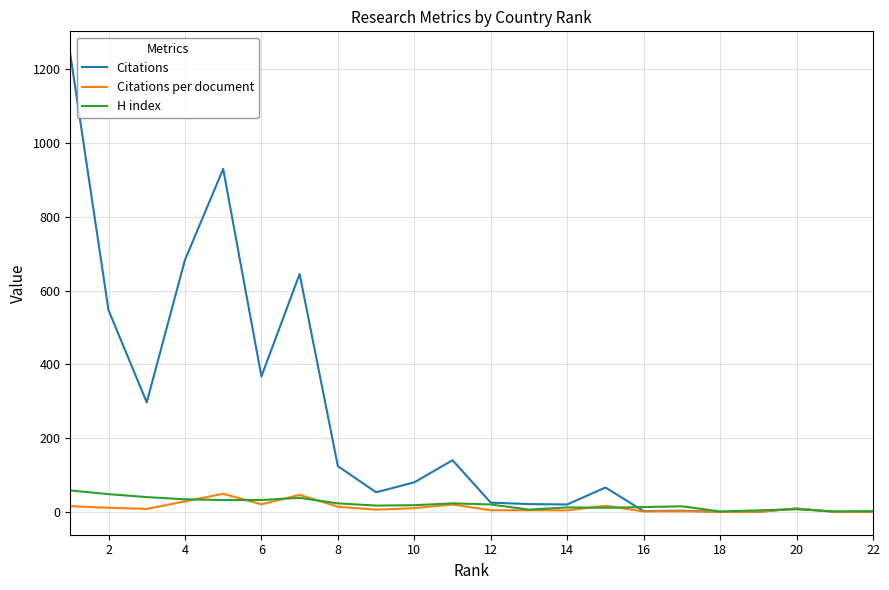

What is the average value of the Citations per document series?

12.2